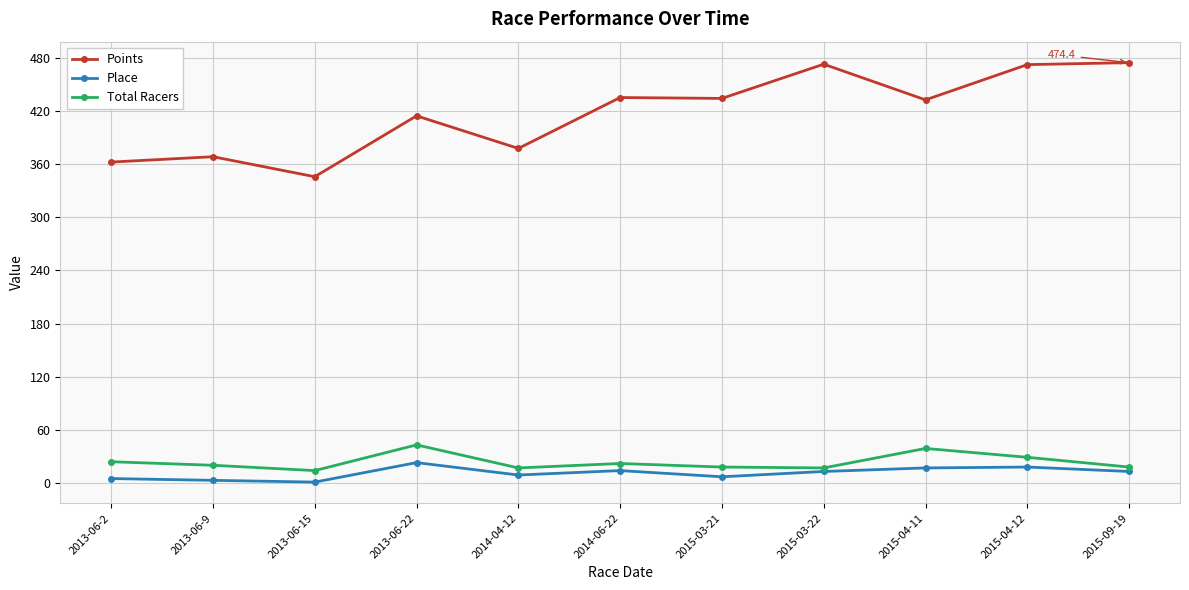

What is the difference between the highest and lowest values at 2014-04-12?

368.6